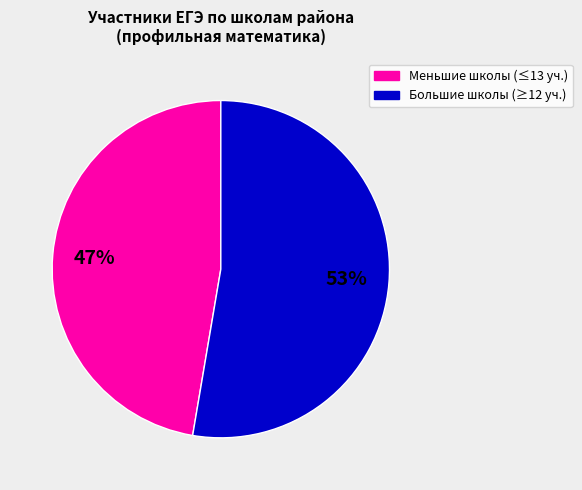

To the nearest percent, what is the combined percentage of Меньшие школы (≤13 уч.) and Большие школы (≥12 уч.)?

100%